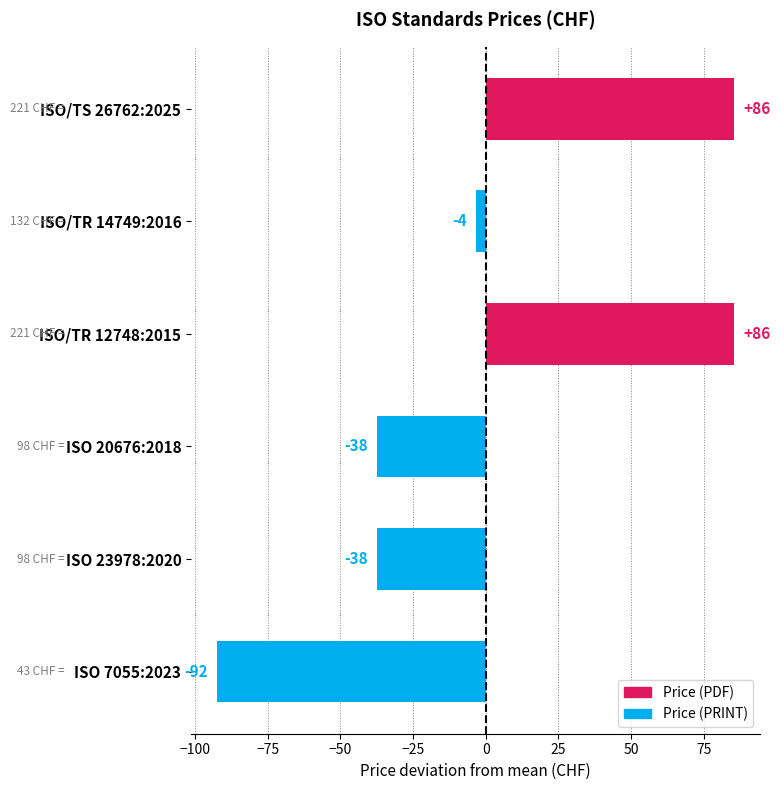

Rank the categories by value from highest to lowest.

ISO/TS 26762:2025, ISO/TR 12748:2015, ISO/TR 14749:2016, ISO 20676:2018, ISO 23978:2020, ISO 7055:2023